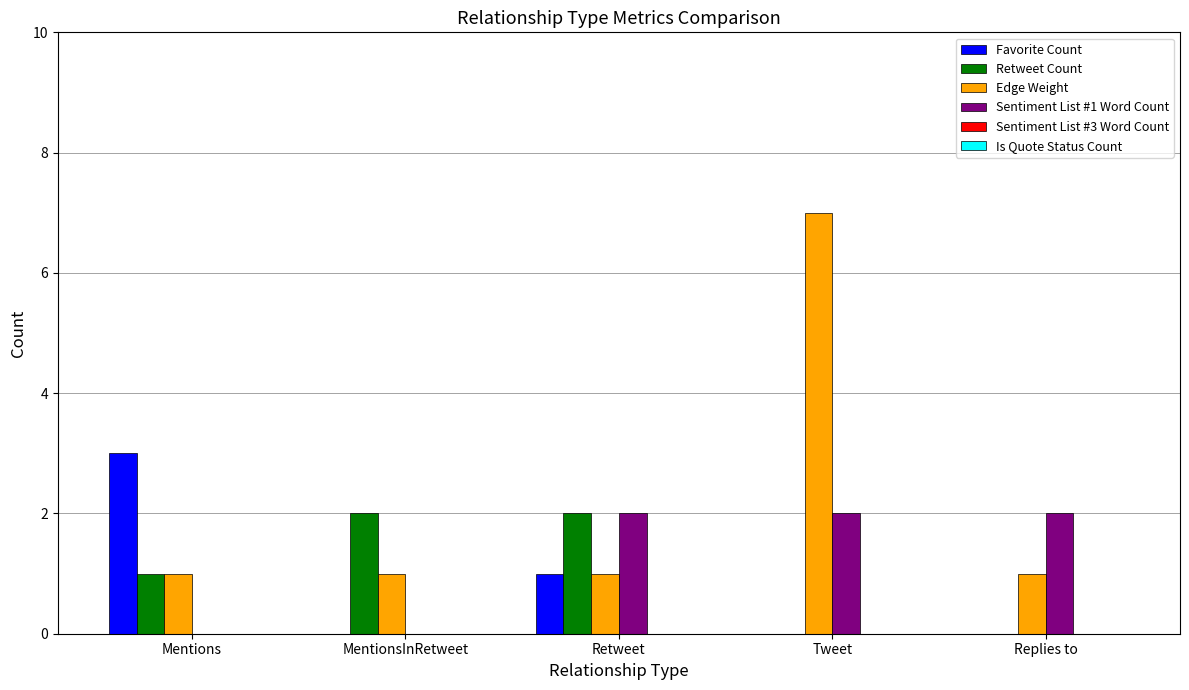

What is the total value across all series at Replies to?

3